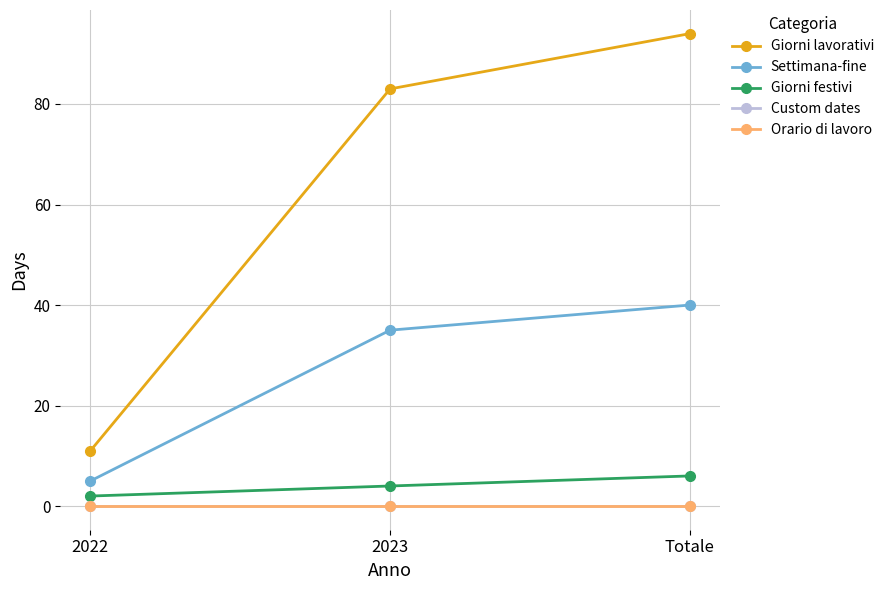

How many lines are shown in the chart?

5